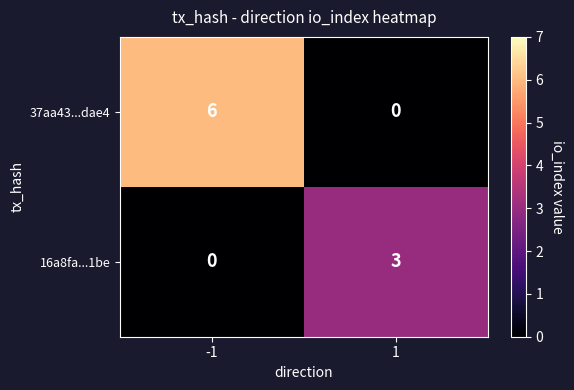

What is the total value across all series at -1?

6